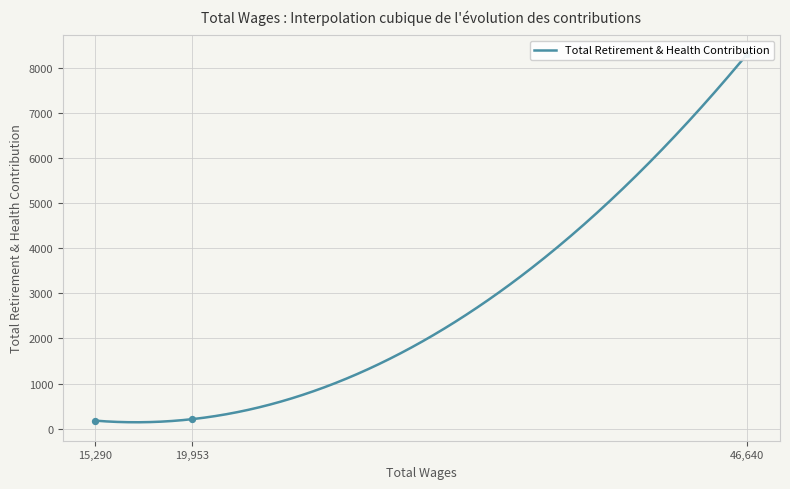

Between 15290.0 and 46640.0, which is larger?

46640.0